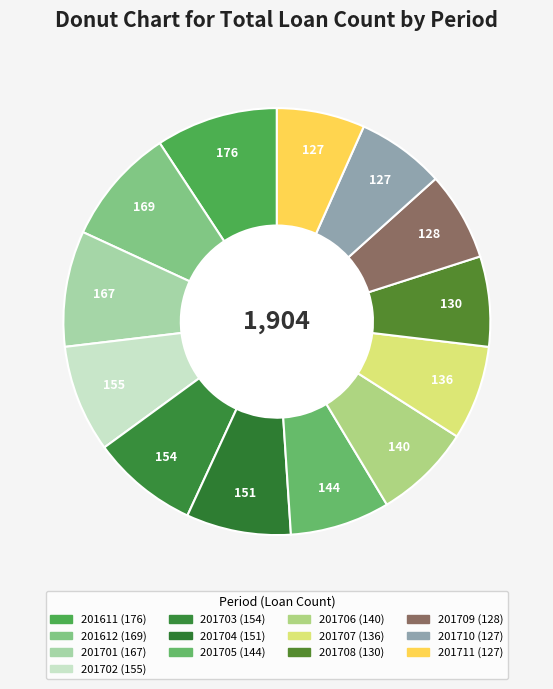

Is the sum of 201706 and 201707 greater than half?

No